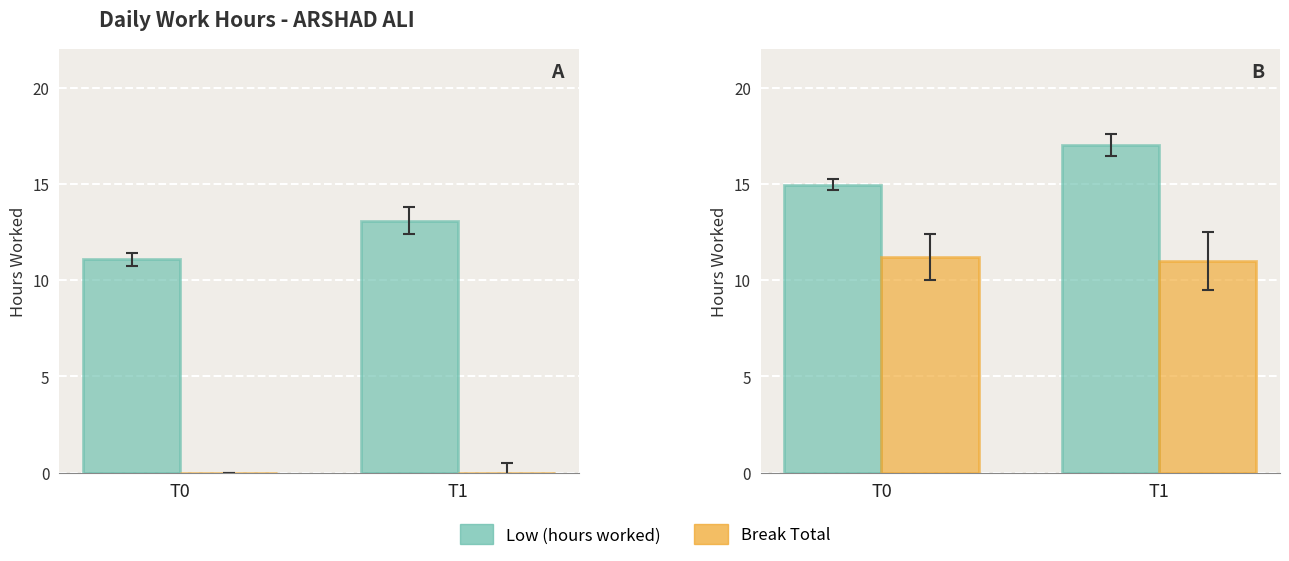

Between T0 and T1, which series saw the biggest shift?

Low (hours worked)